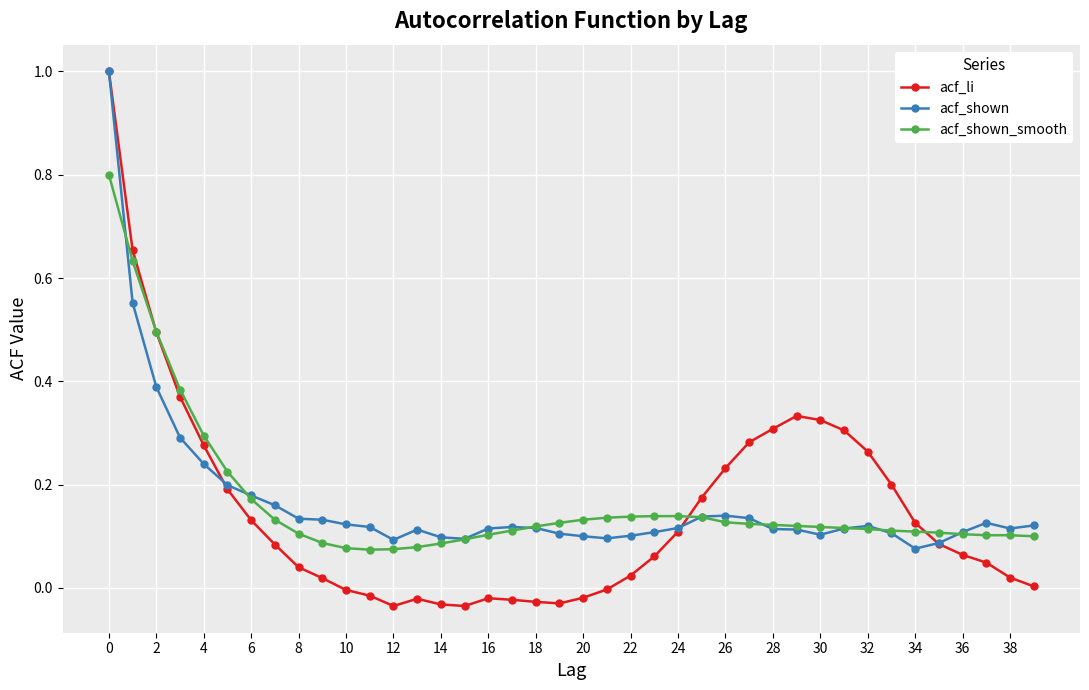

What is the maximum value shown in the chart?

1.0